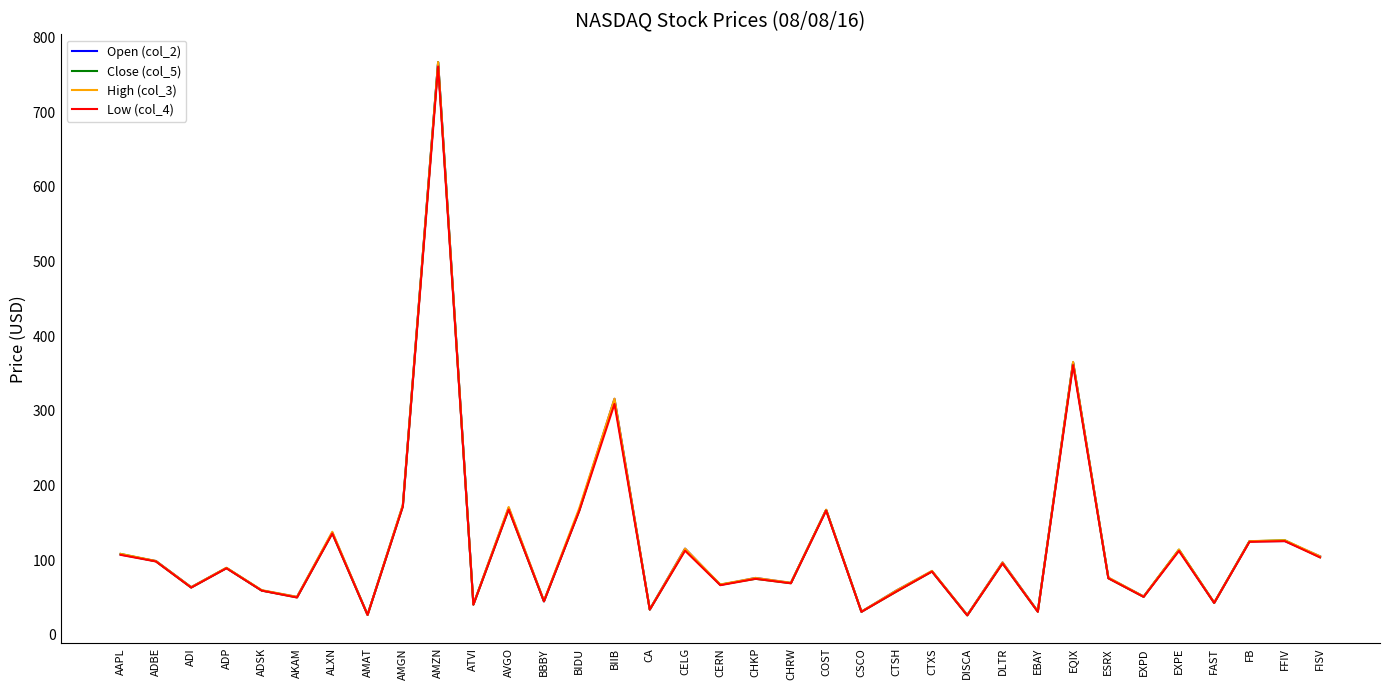

What is the total value across all series at BIIB?

1255.2